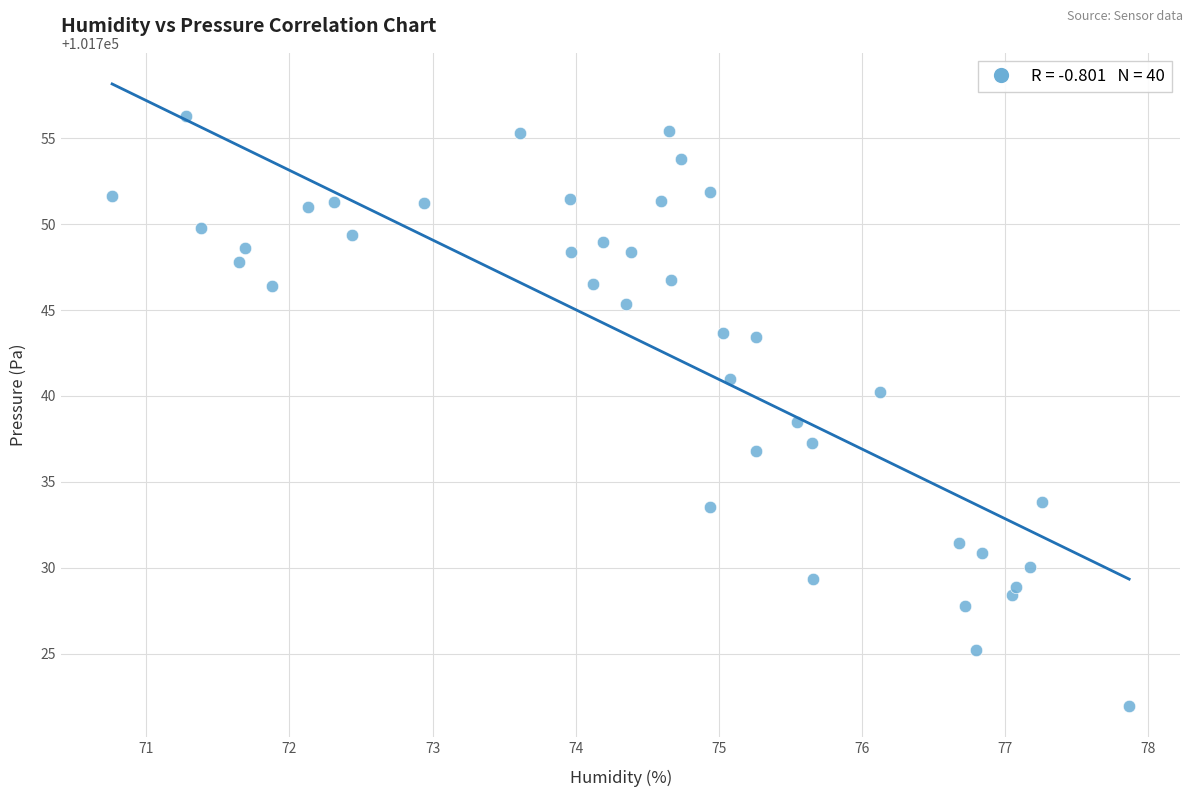

What is the range of Y values (max minus min)?

34.3